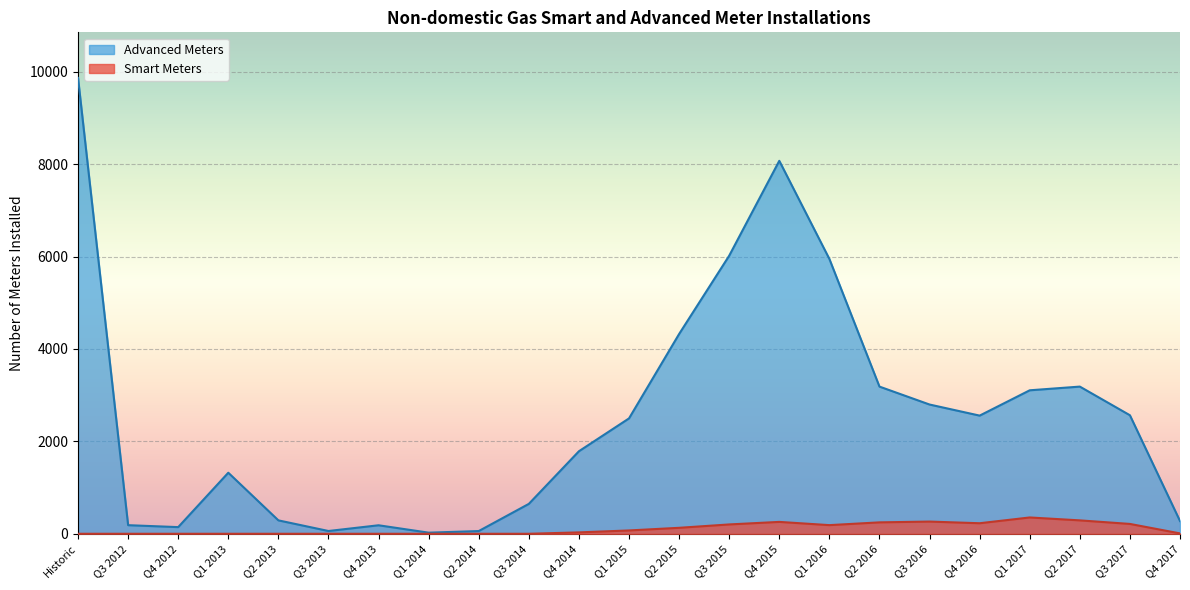

What is the label of the 19th point from the left?

Q4 2016